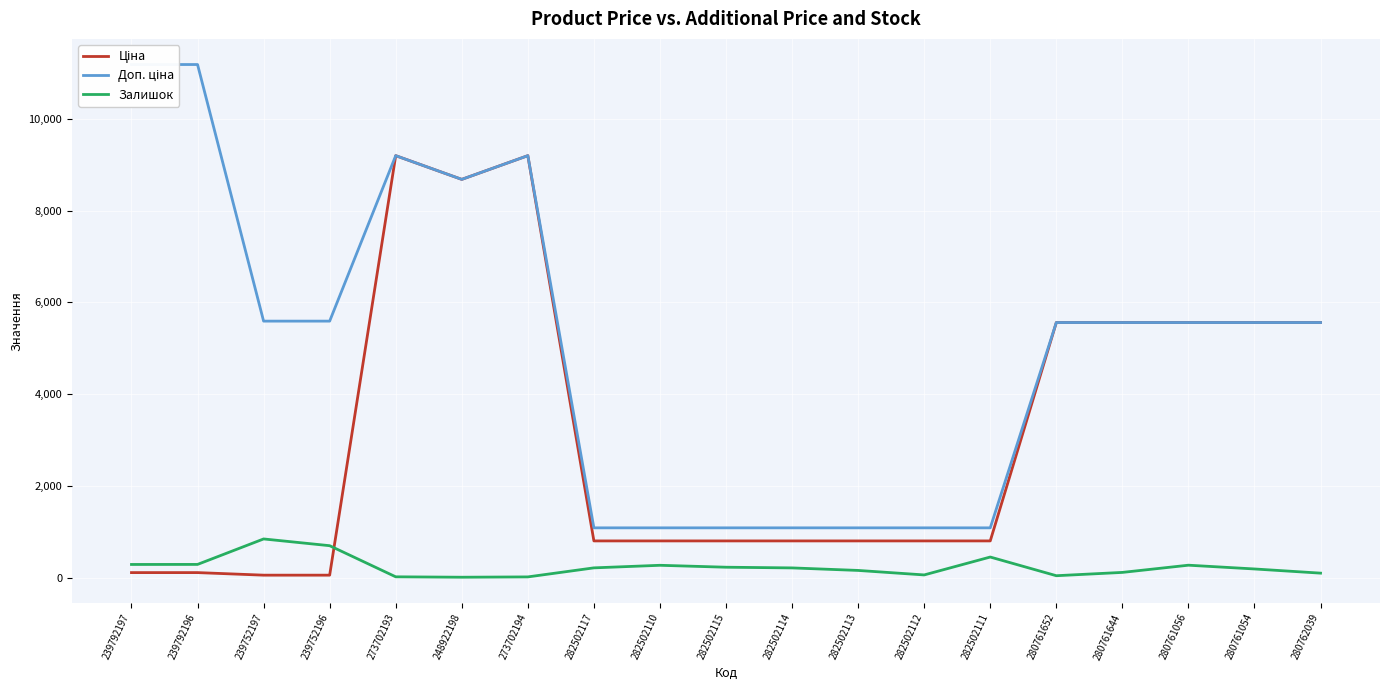

What is the difference between the second highest and second lowest values in the Доп. ціна series?

10095.0